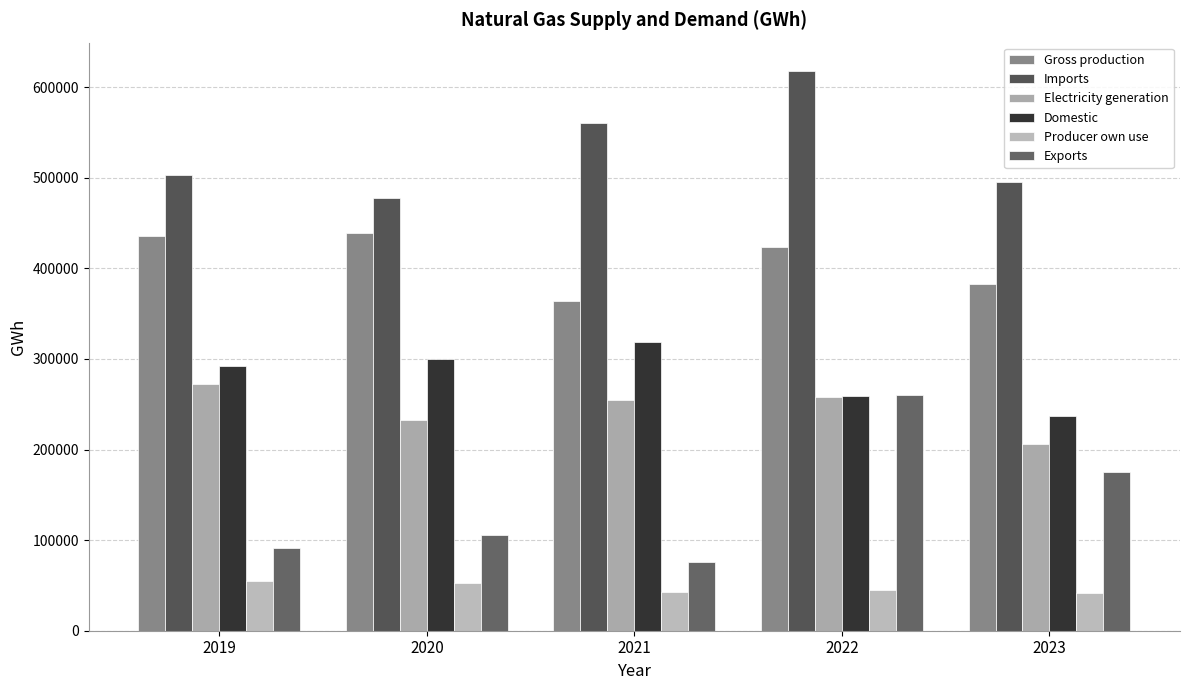

Reading right to left, what are all the values shown in this chart?

Gross production: 2023=382726.0	2022=423225.8	2021=363991.9	2020=439394.5	2019=436207.7
Imports: 2023=494918.7	2022=618291.1	2021=560844.2	2020=478187.9	2019=503622.3
Electricity generation: 2023=205732.9	2022=257975.5	2021=254256.5	2020=232470.3	2019=272725.4
Domestic: 2023=237099.9	2022=259091.3	2021=318796.4	2020=300205.5	2019=292428.8
Producer own use: 2023=41483.8	2022=44679.4	2021=42828.7	2020=52168.2	2019=54877.2
Exports: 2023=175590.8	2022=259864.2	2021=76070.1	2020=106030.2	2019=91793.9